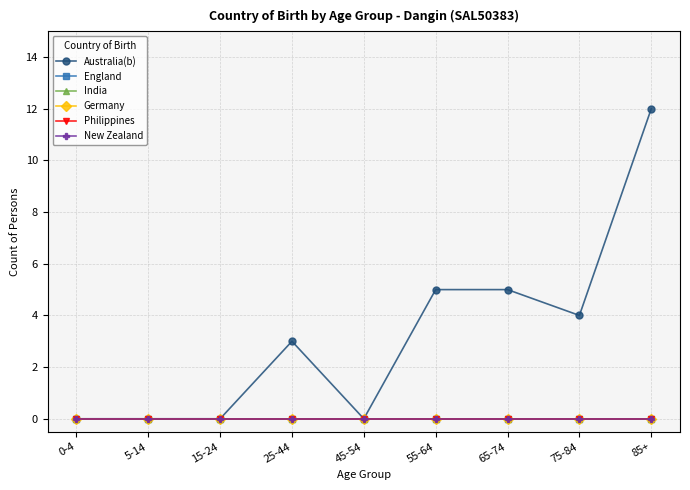

Reading right to left, transcribe all the data shown in this chart.

Australia(b): 12	4	5	5	0	3	0	0	0
England: 0	0	0	0	0	0	0	0	0
India: 0	0	0	0	0	0	0	0	0
Germany: 0	0	0	0	0	0	0	0	0
Philippines: 0	0	0	0	0	0	0	0	0
New Zealand: 0	0	0	0	0	0	0	0	0